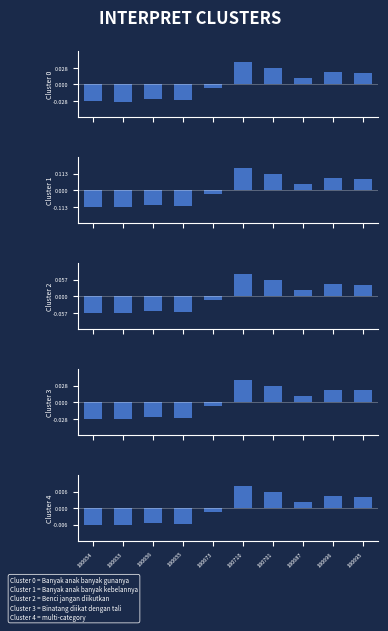

At which label does Cluster 1 reach its peak?

180710